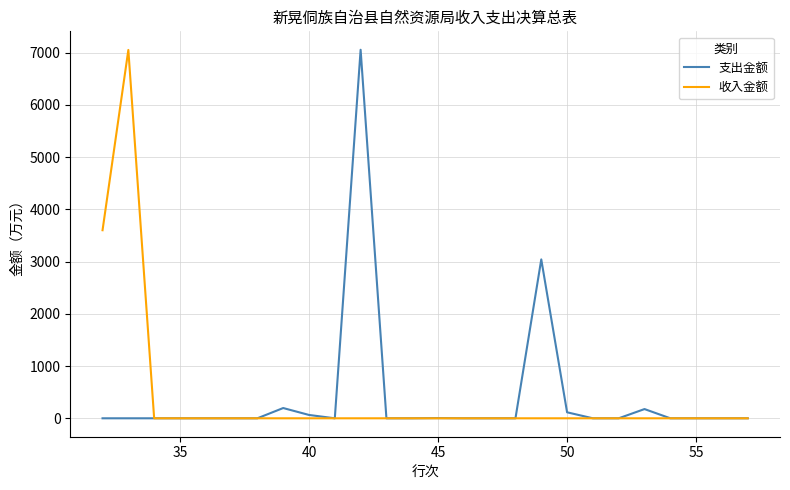

What is the highest value of the 收入金额 series?

7053.0